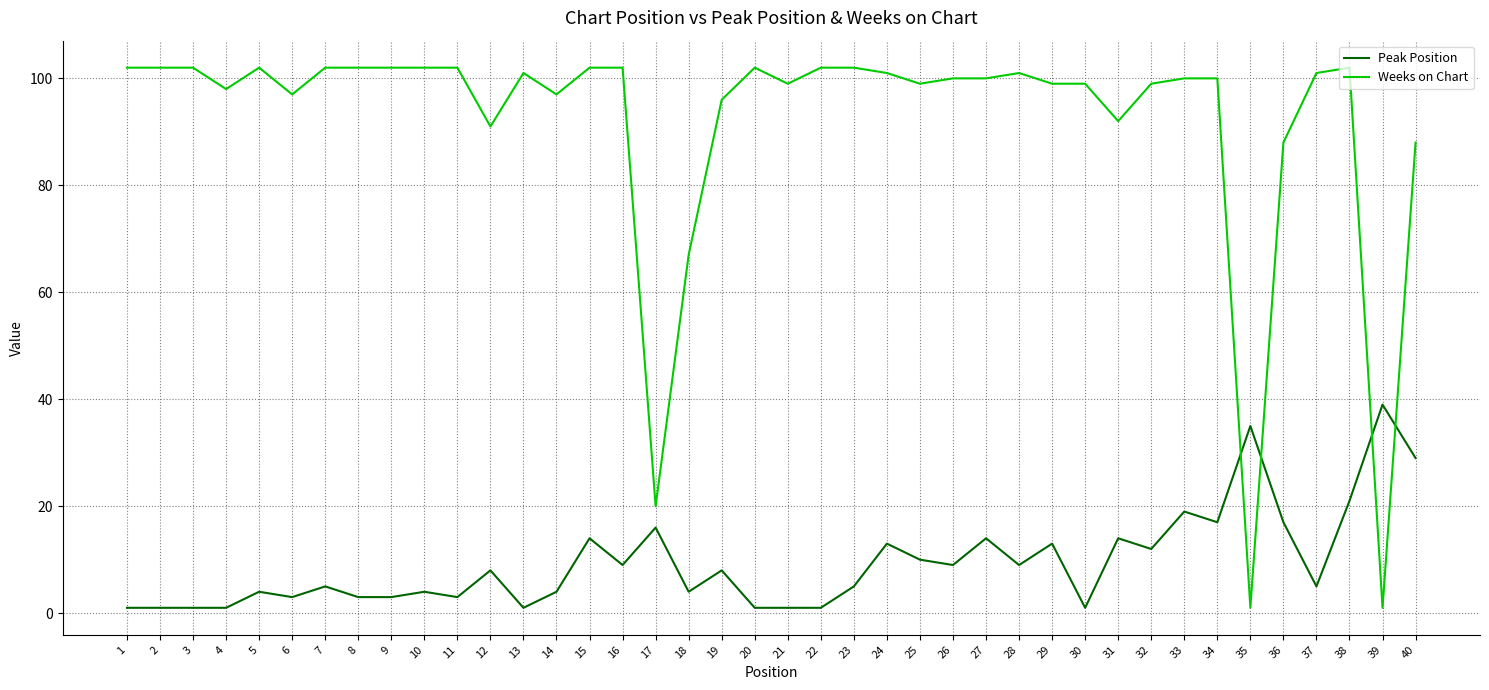

True or false: Peak Position and Weeks on Chart intersect in this chart.

True